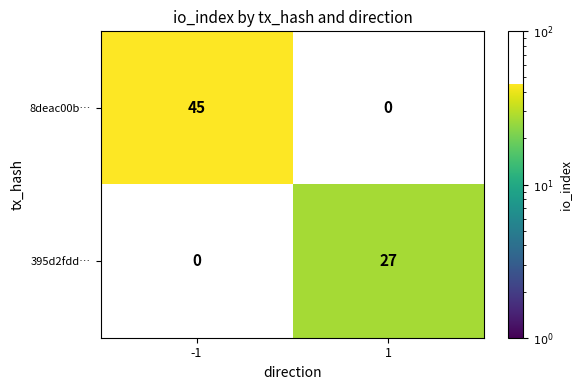

Reading left to right, transcribe all the data shown in this chart.

8deac00b…: 45	0
395d2fdd…: 0	27